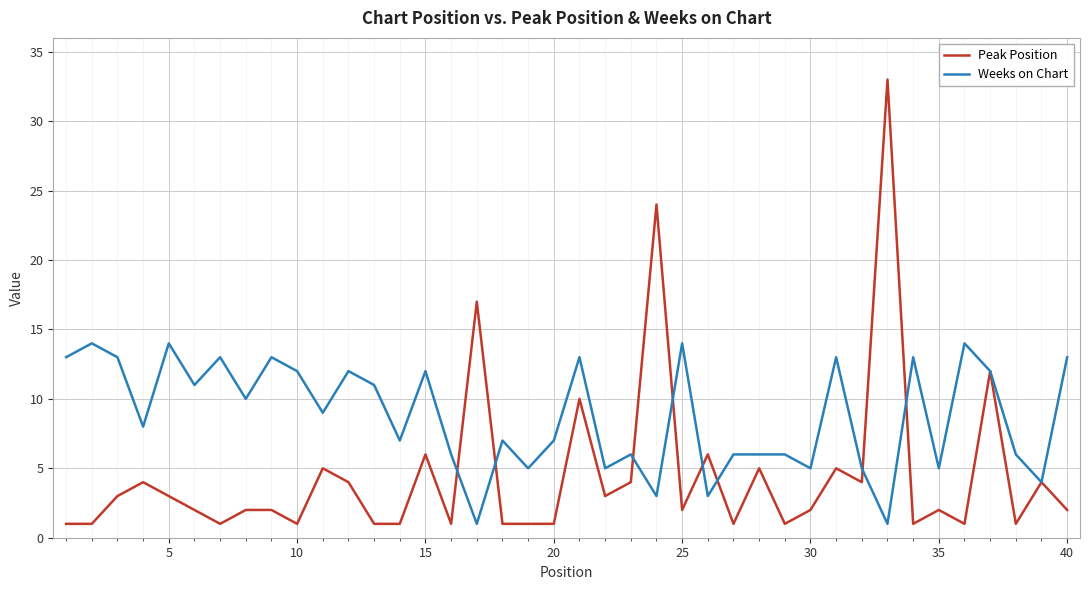

Which series has the largest total across all categories?

Weeks on Chart